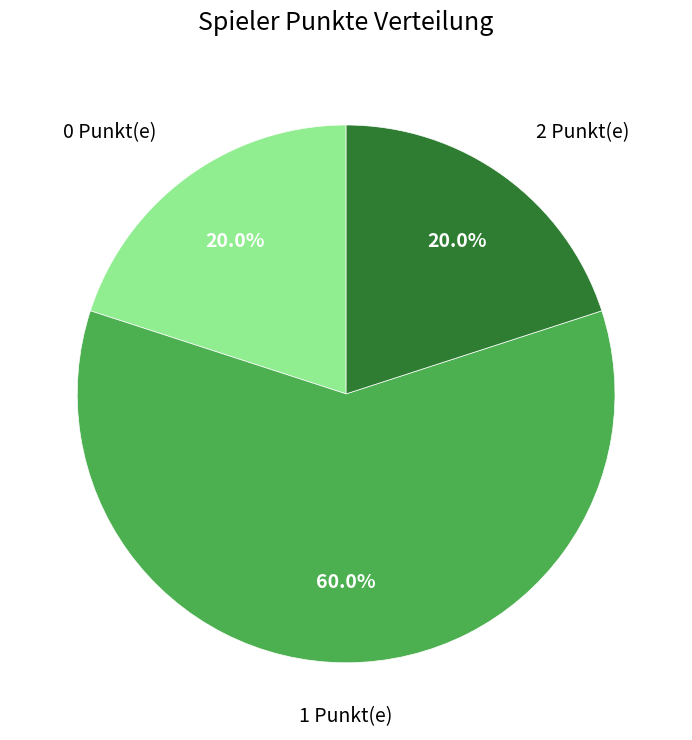

Does any single category account for the majority?

Yes